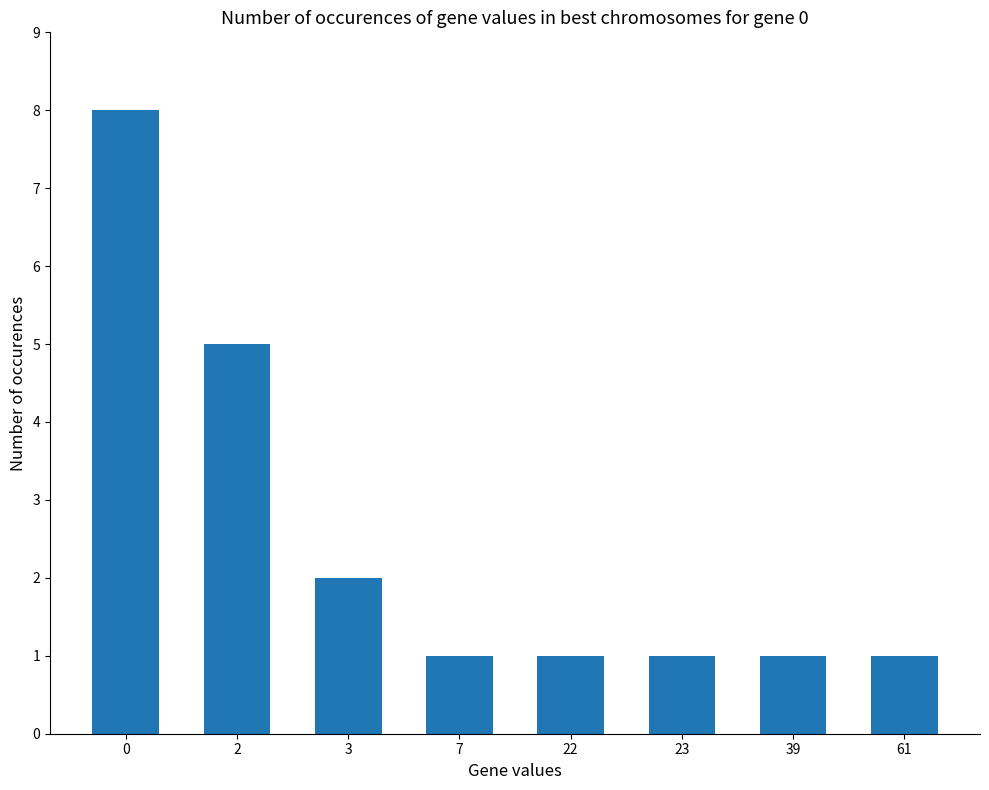

True or false: the data shows 1 at 39.

True